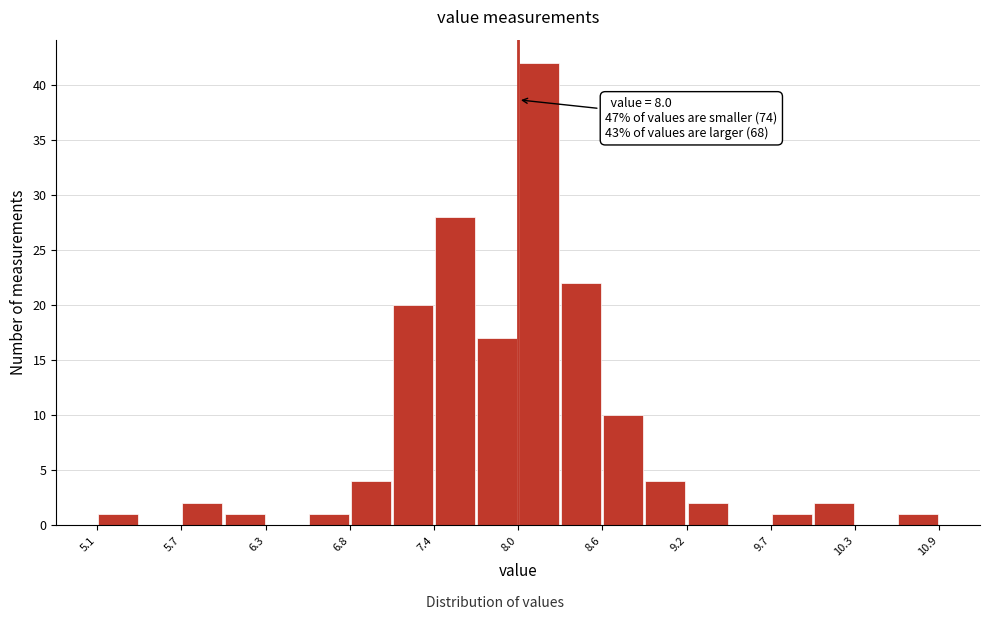

Read against the x-axis, roughly where is the centre of the tallest bar?

8.1